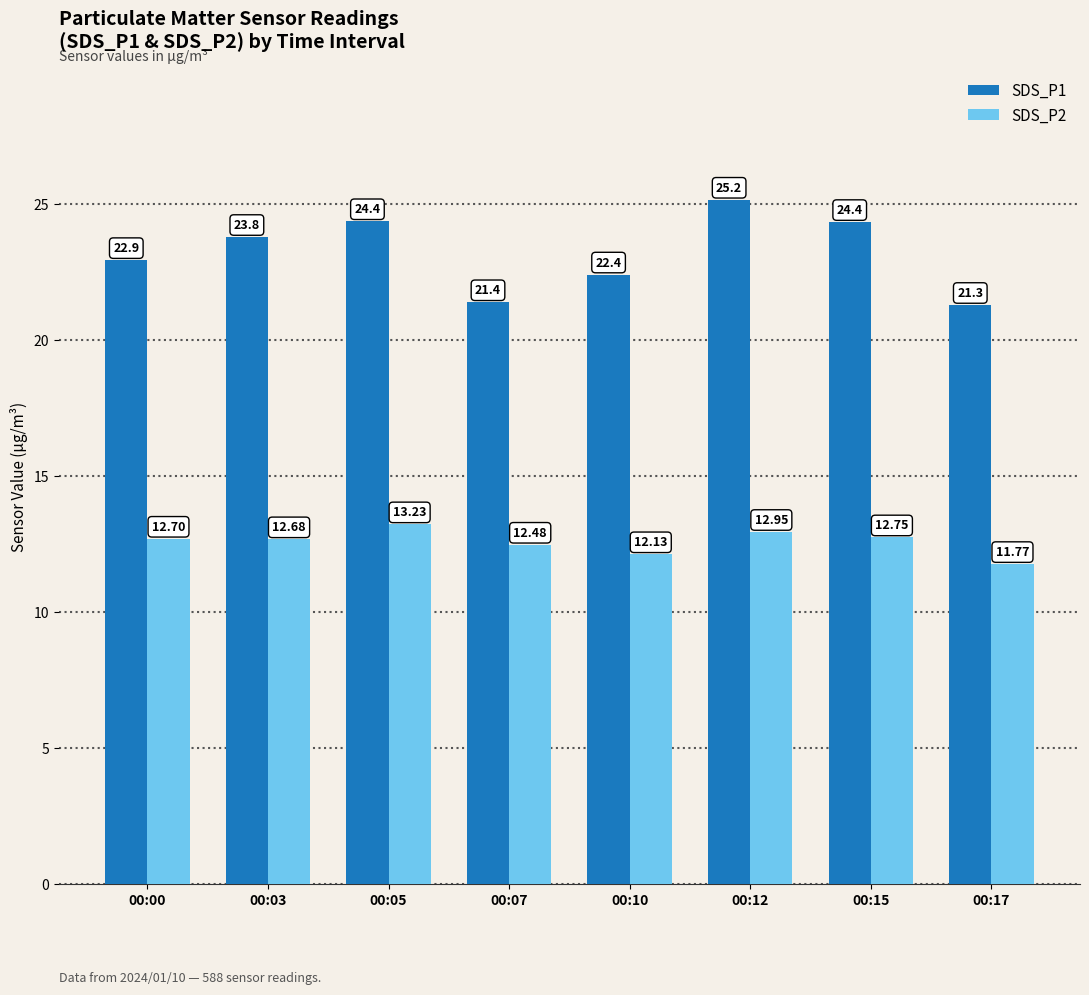

Is the value of SDS_P2 at 00:10 greater than the value of SDS_P1 at 00:10?

No